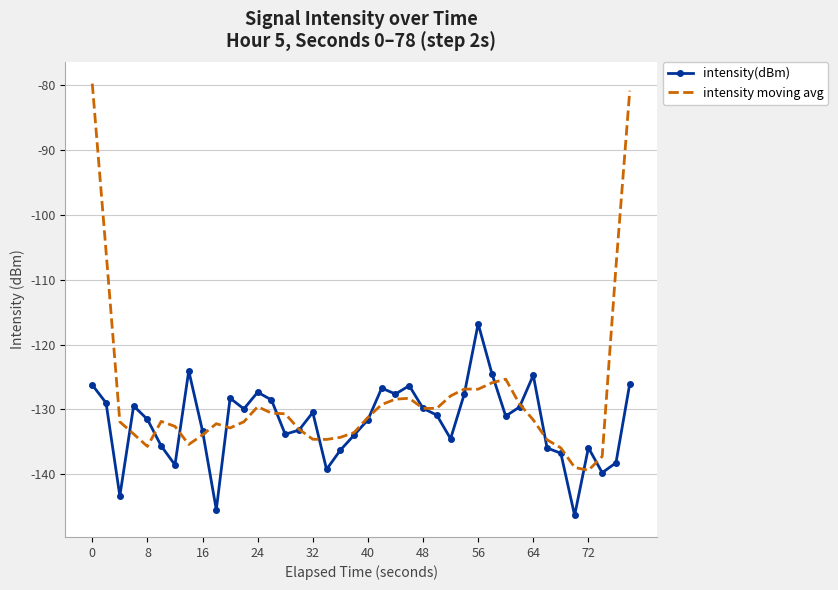

Which series has the largest range (max minus min)?

intensity moving avg